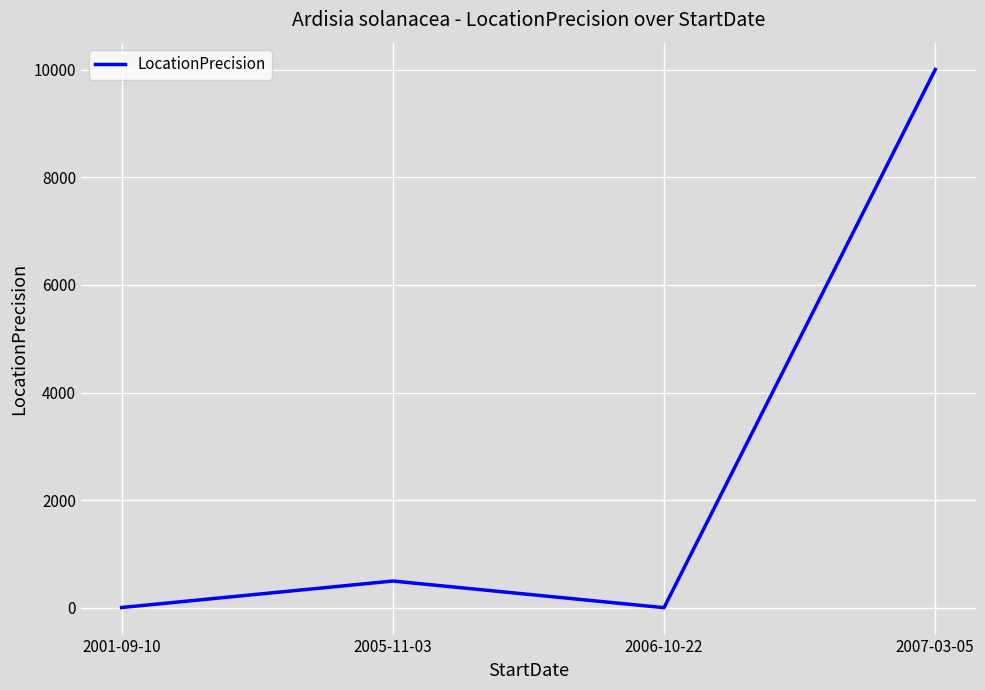

Which category has the highest value across all series?

2007-03-05